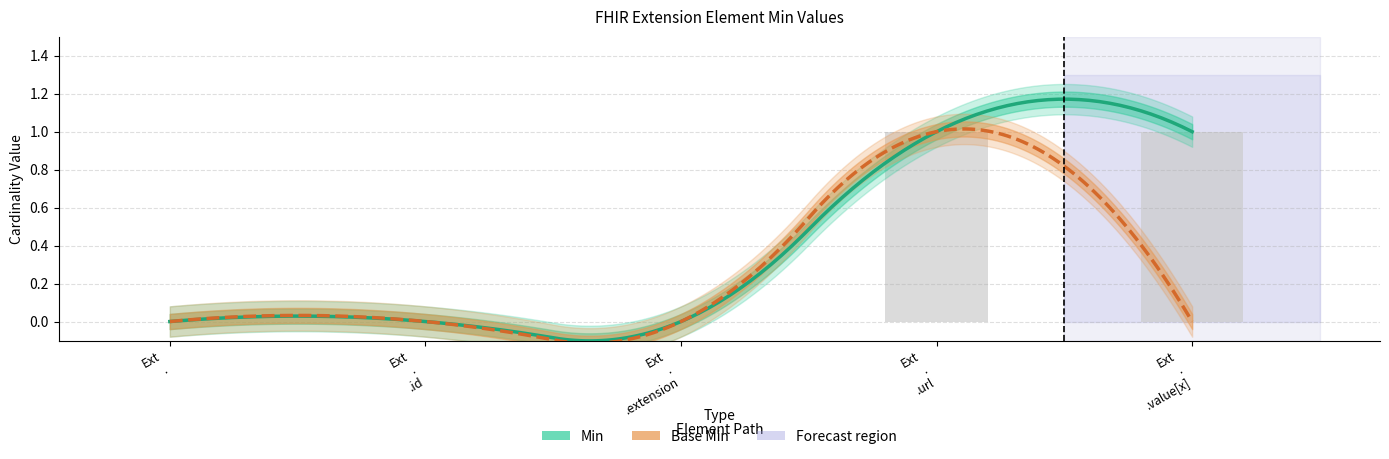

What is the maximum value shown in the chart?

1